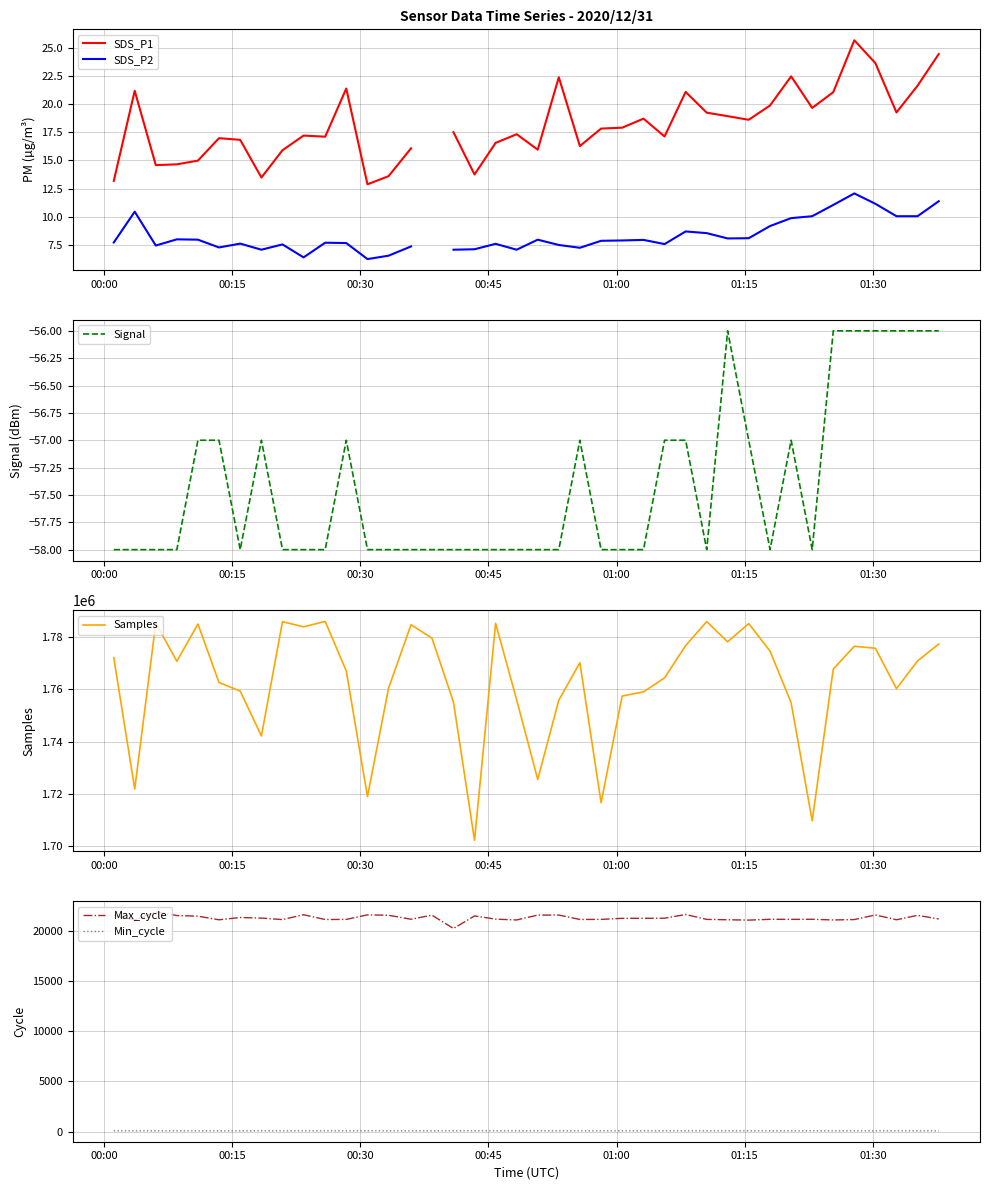

What is the value of the SDS_P1 point at the 23rd from the left?

16.3